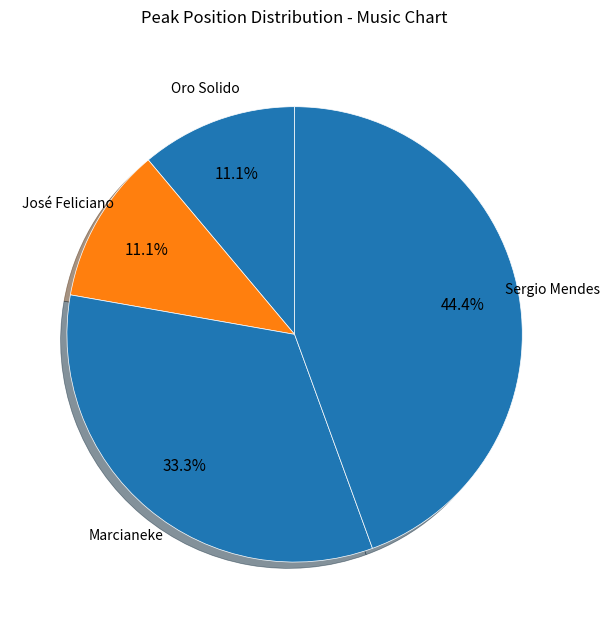

What percentage is the Oro Solido slice, to the nearest percent?

11%